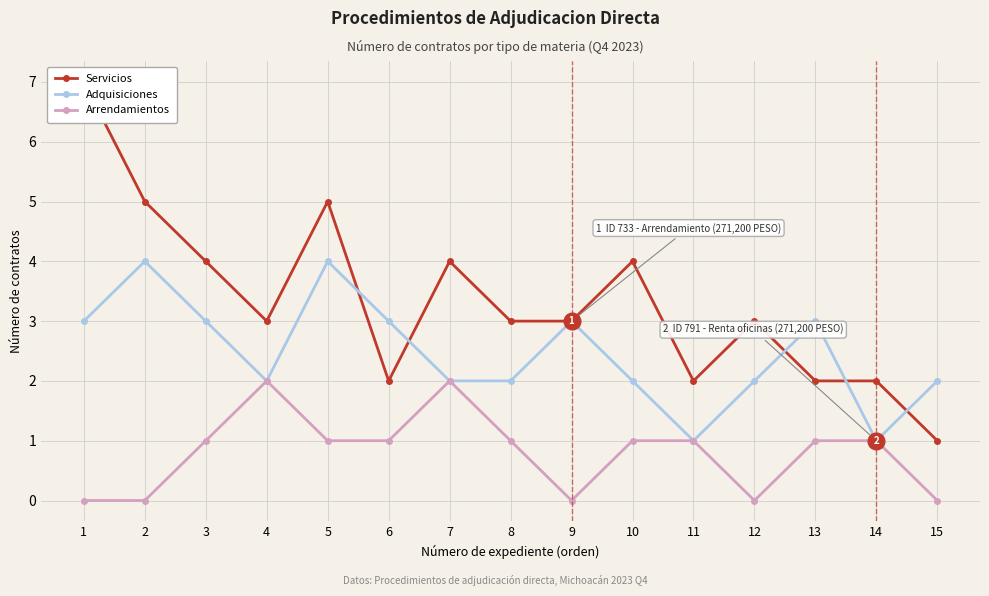

The value of Servicios at 13 is 2. True or false?

True